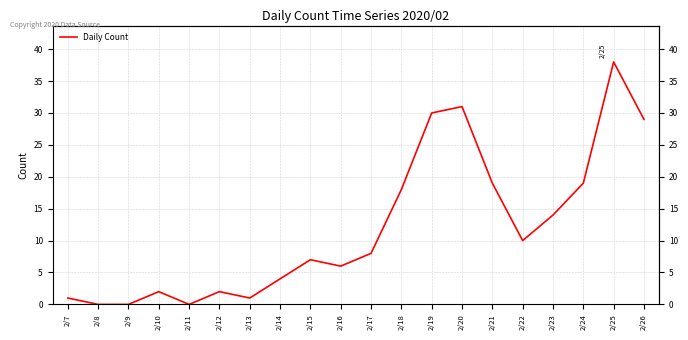

Does the chart display data point markers on the line(s)?

No